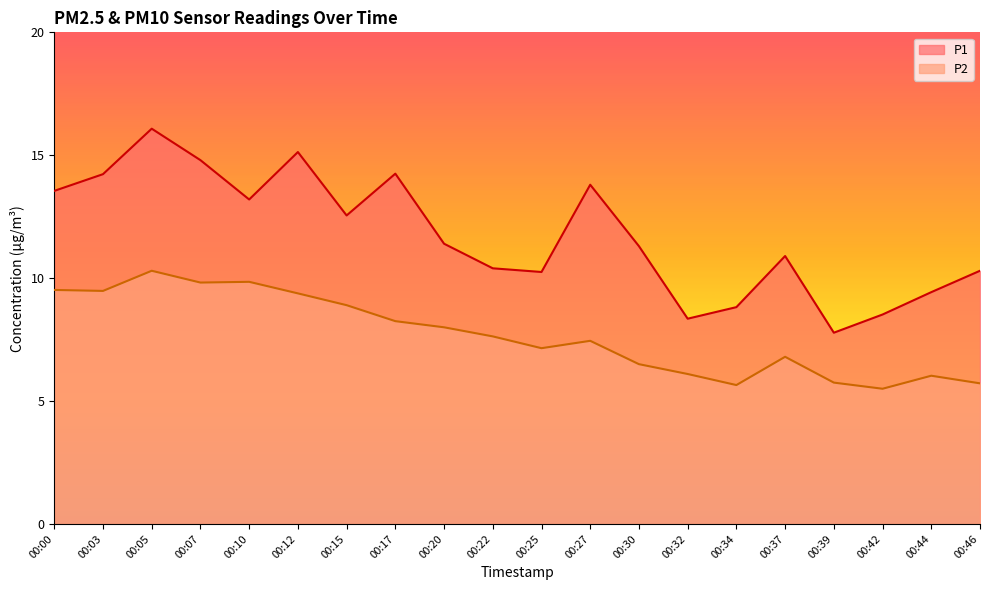

True or false: P1 has a value of 15.1 at 00:12.

True